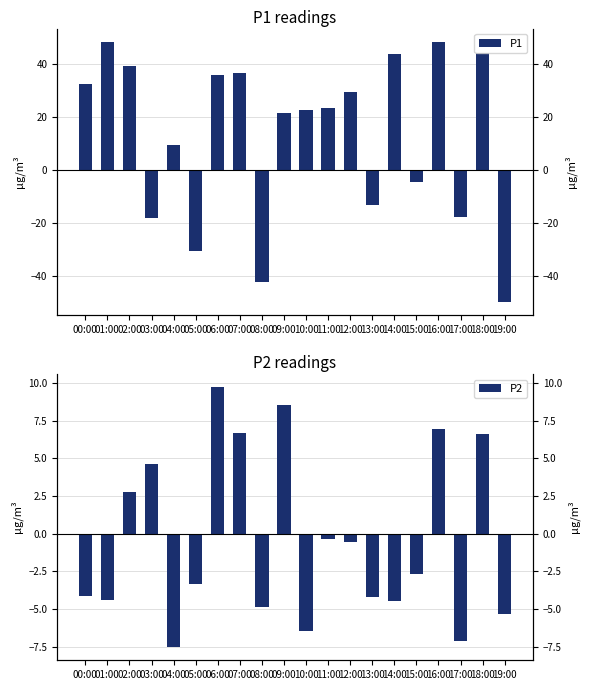

What position from the left is 06:00?

7